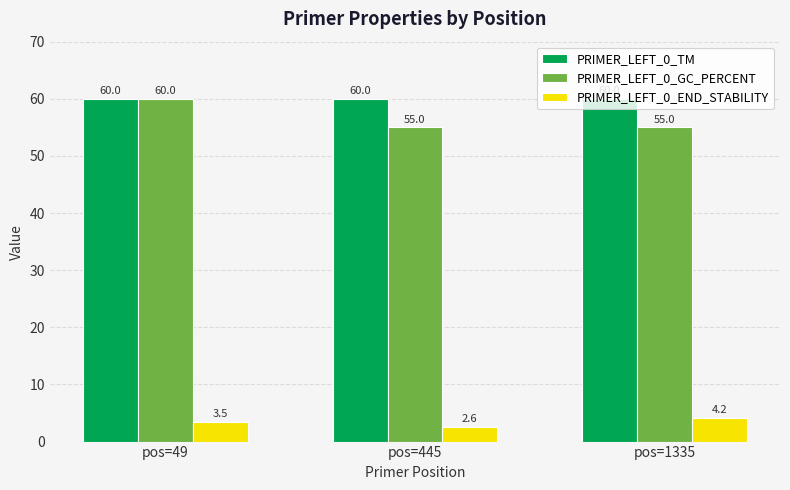

Which series has the largest total across all categories?

PRIMER_LEFT_0_TM